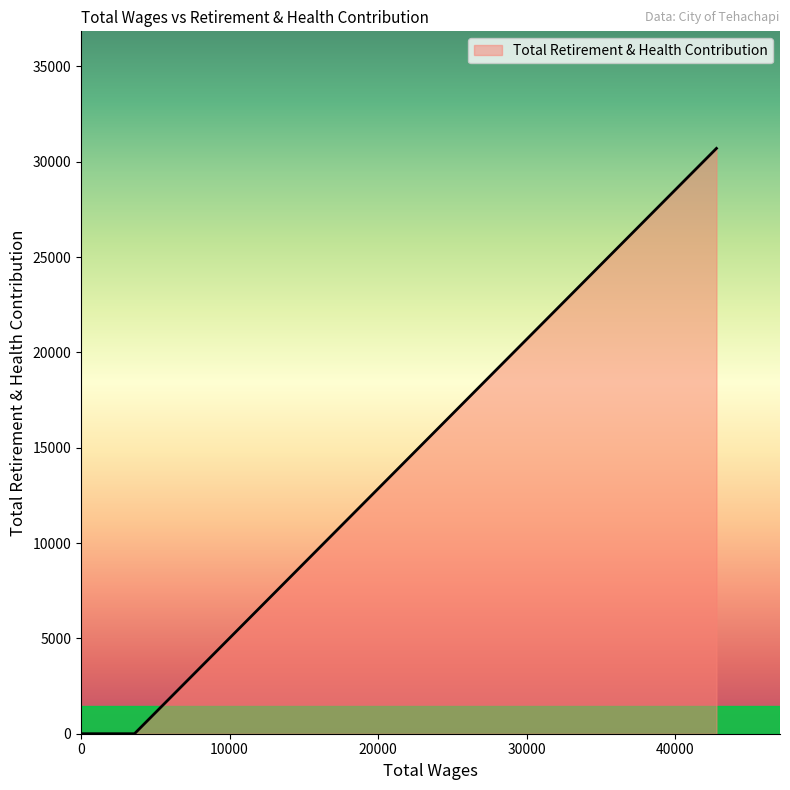

True or false: the data shows -14604 at Council Member.

False